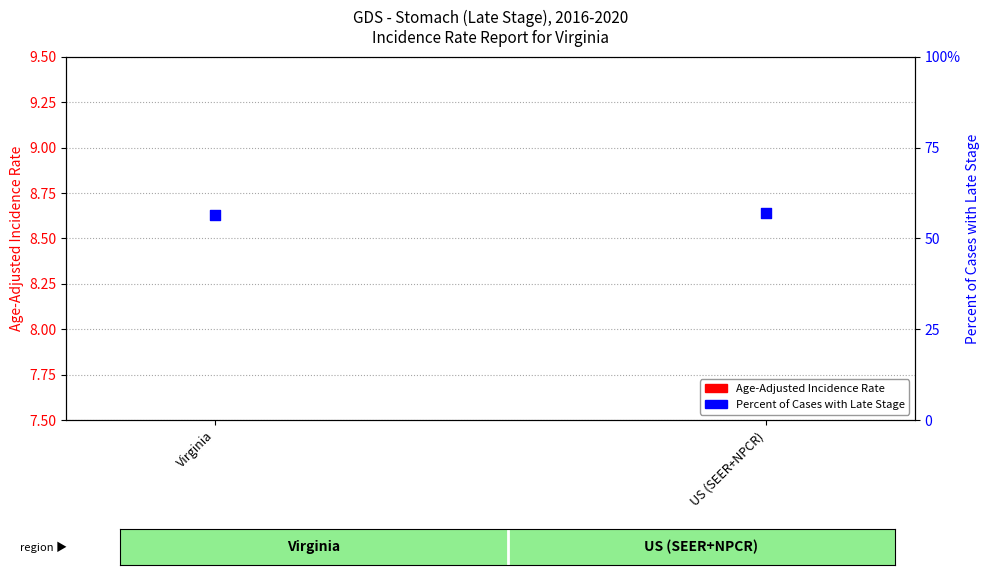

At how many categories does at least one series exceed 7?

2